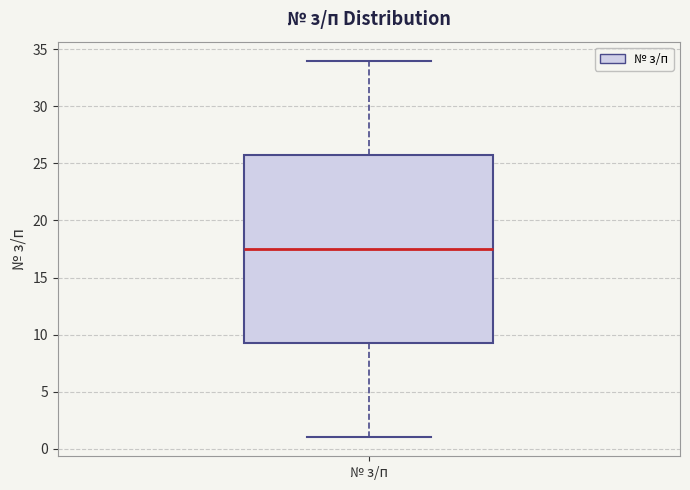

Read this box plot against the y-axis: the position of the median line, the range covered by the box, and the ends of both whiskers. The values are not printed on the chart, so give them approximately, as read against the axis.

median 17.5, box 9.5 to 26.0, whiskers 1.0 to 34.0